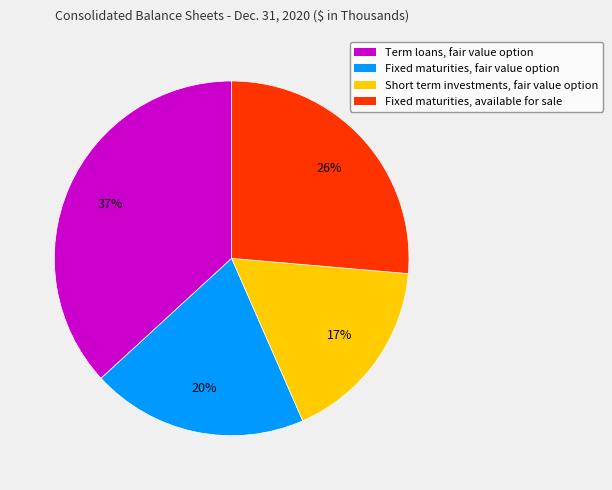

Is the sum of Term loans, fair value option and Fixed maturities, available for sale greater than half?

Yes